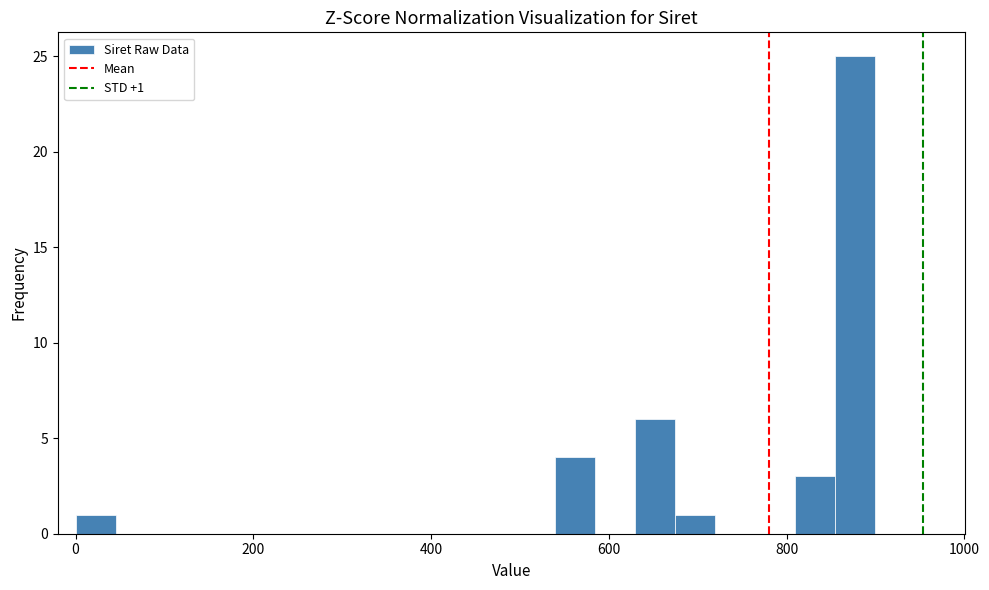

Around what value on the x-axis is the tallest bar? Give the approximate position of its centre, as read against the axis.

880